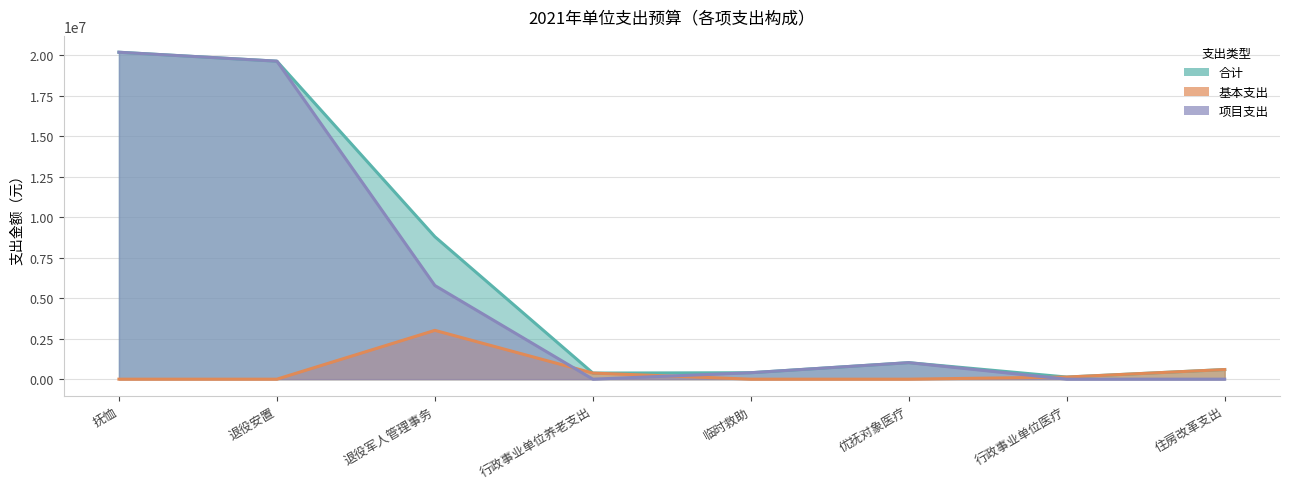

True or false: 基本支出 has a value of -1328913 at 优抚对象医疗.

False